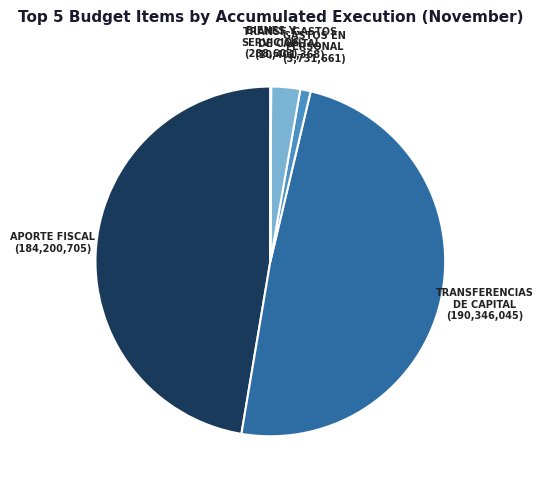

Does any single category account for the majority?

No